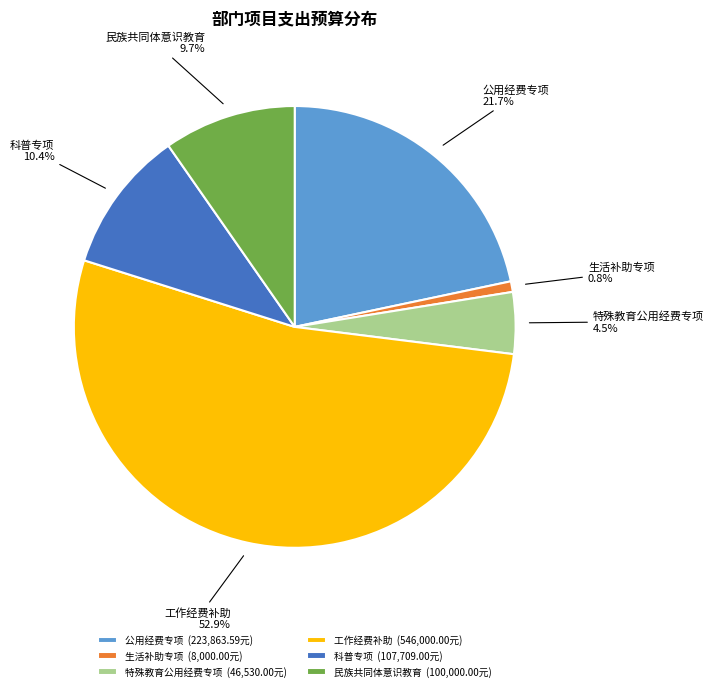

Between 特殊教育公用经费专项 and 公用经费专项, which is larger?

公用经费专项